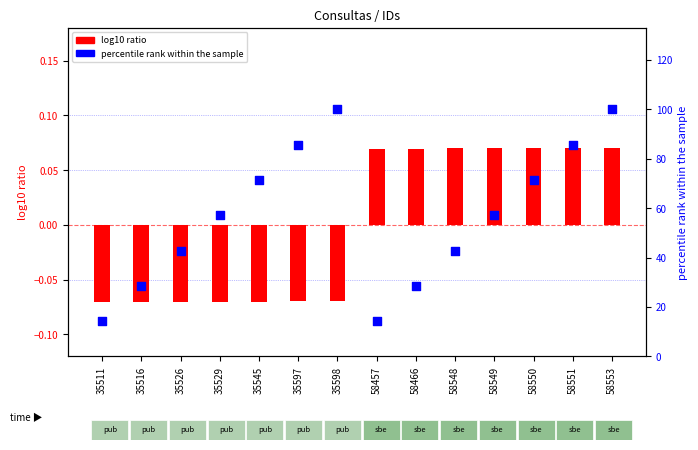

What are all the series names shown in the legend?

log10 ratio, percentile rank within the sample